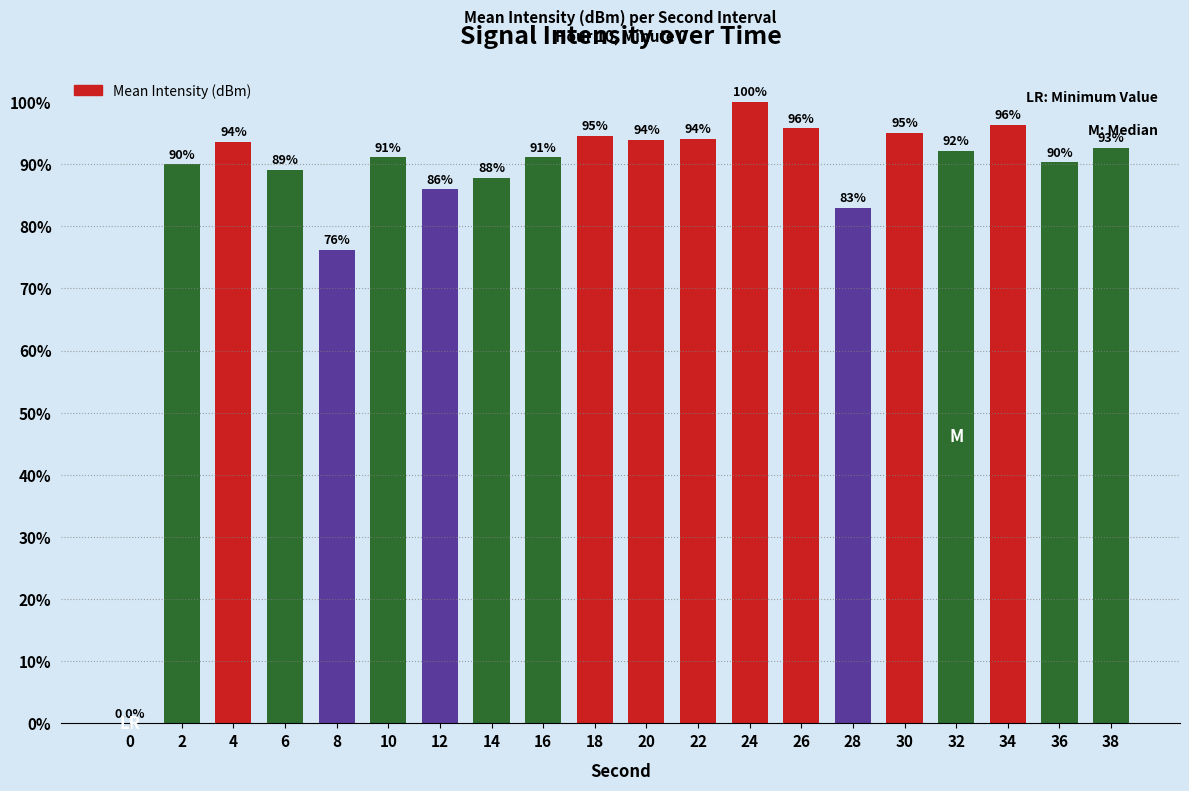

What is the maximum value shown in the chart?

100.0